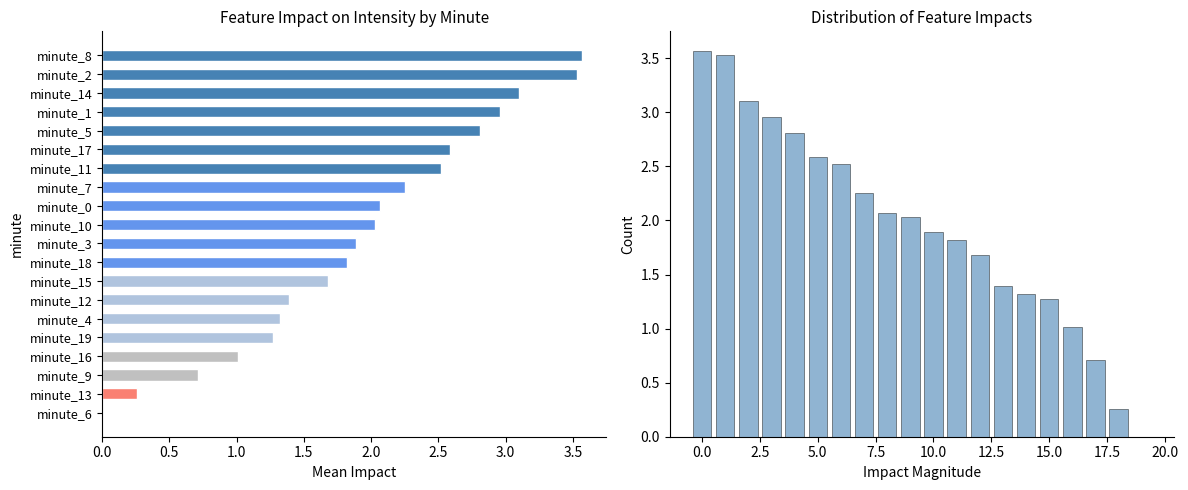

What is the value of the Impact Distribution bar at the 2nd from the left?

3.5